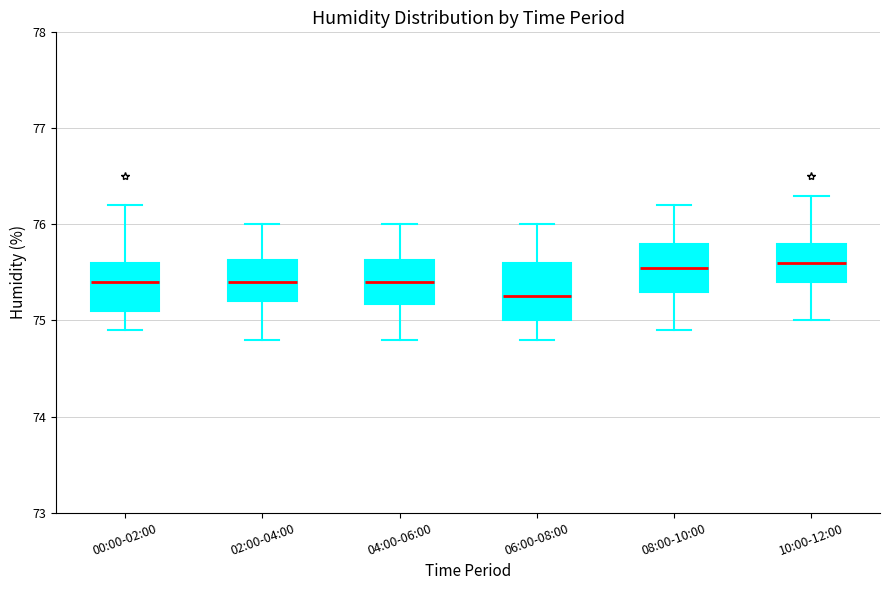

Where is the lower edge of the box for 04:00-06:00 on the y-axis? The values are not printed on the chart, so give them approximately, as read against the axis.

75.2